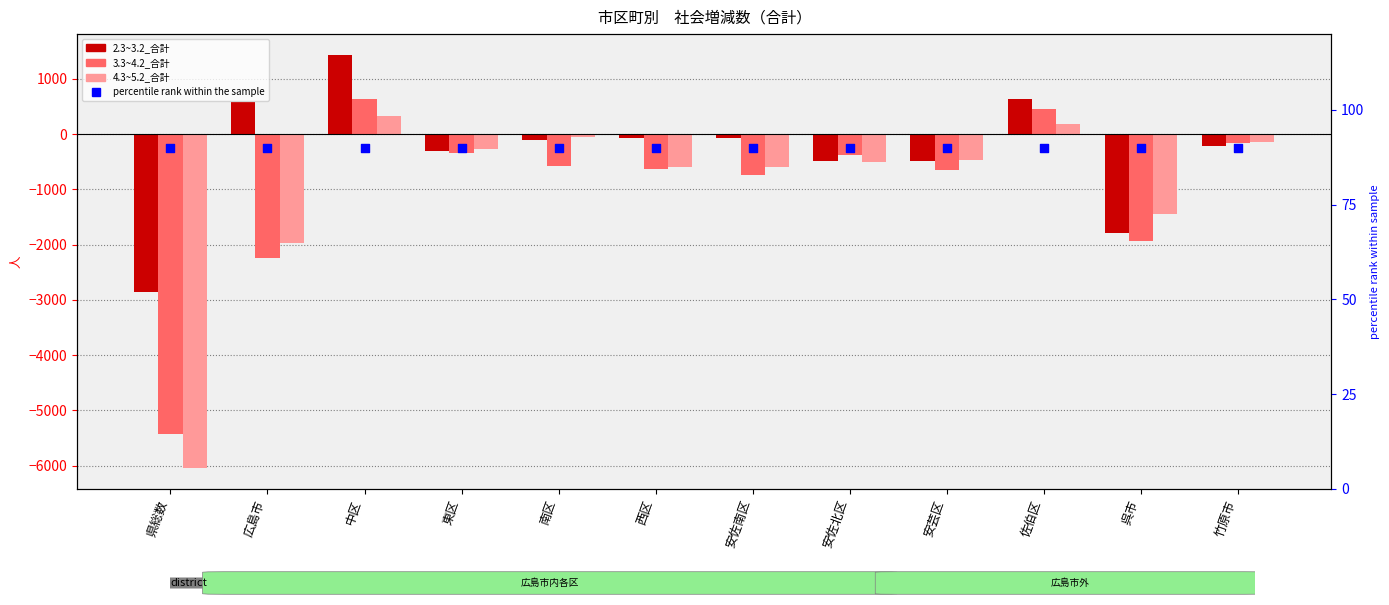

Which series has the widest spread of Y values?

4.3~5.2_合計